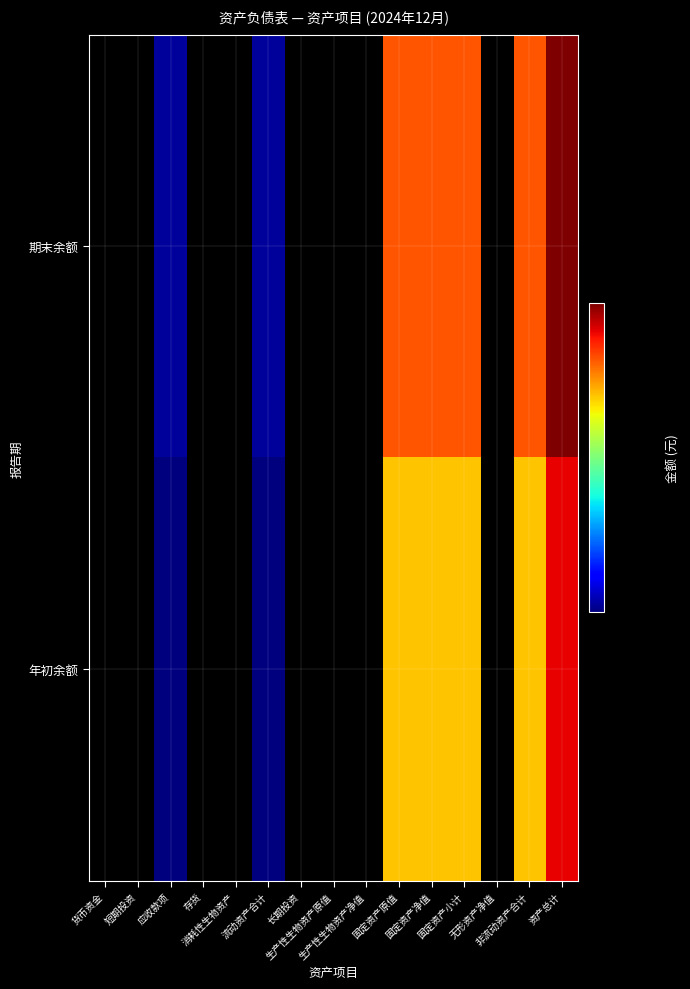

Which has a higher value, 固定资产净值 or 存货?

固定资产净值